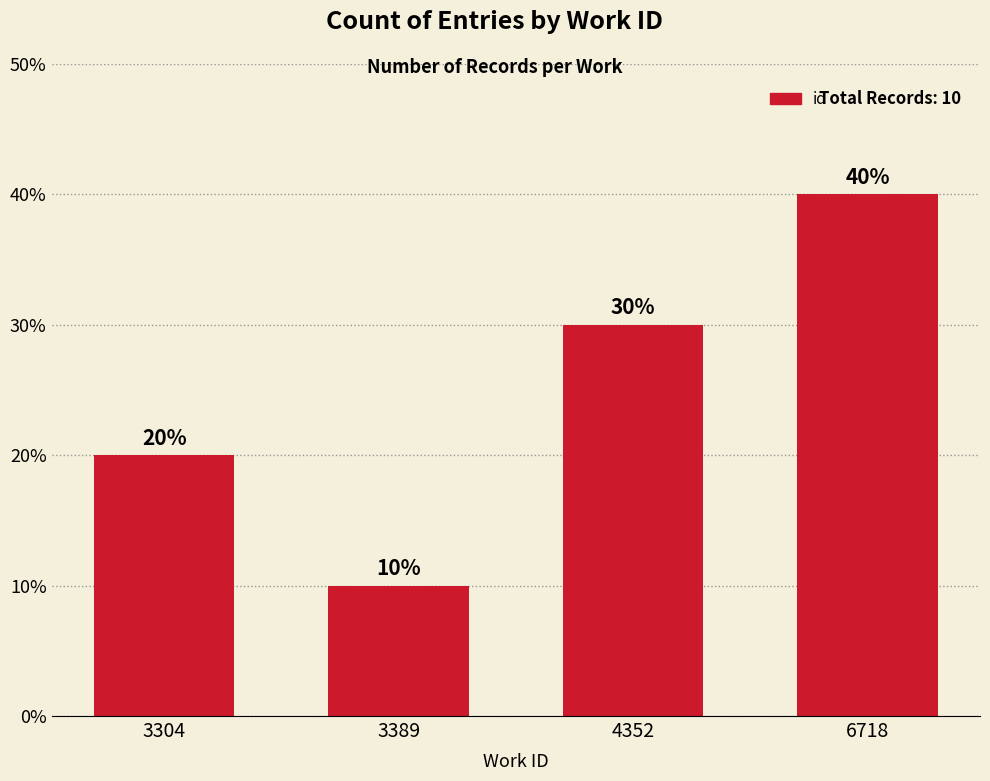

Which label corresponds to the smallest value in the chart?

3389